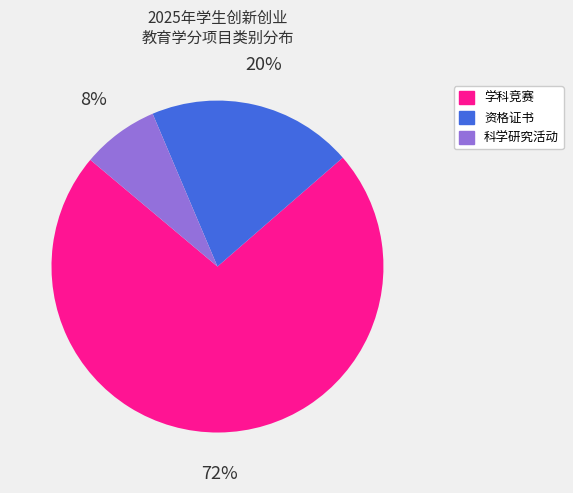

Rank the categories by value from lowest to highest.

科学研究活动, 资格证书, 学科竞赛